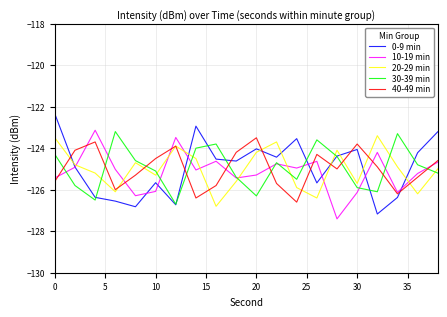

How many lines are shown in the chart?

5